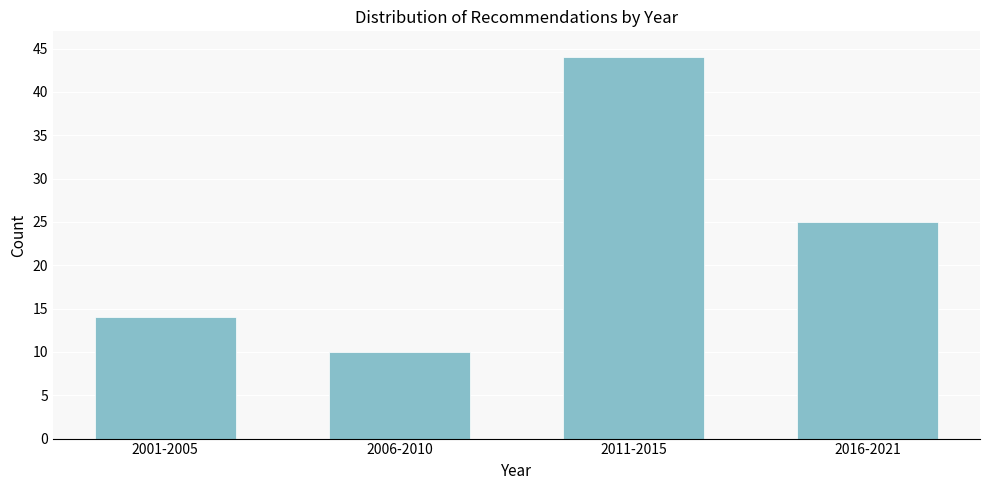

Reading left to right, transcribe all the data shown in this chart.

2001-2005=14	2006-2010=10	2011-2015=44	2016-2021=25